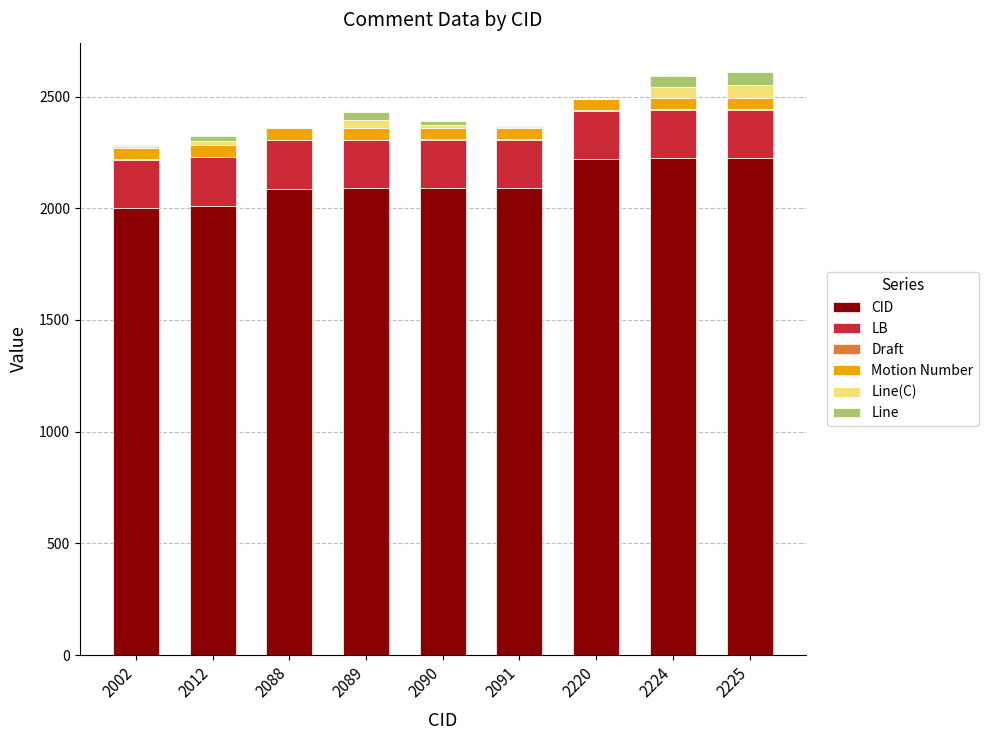

The value of CID at 2088 is 2975. True or false?

False